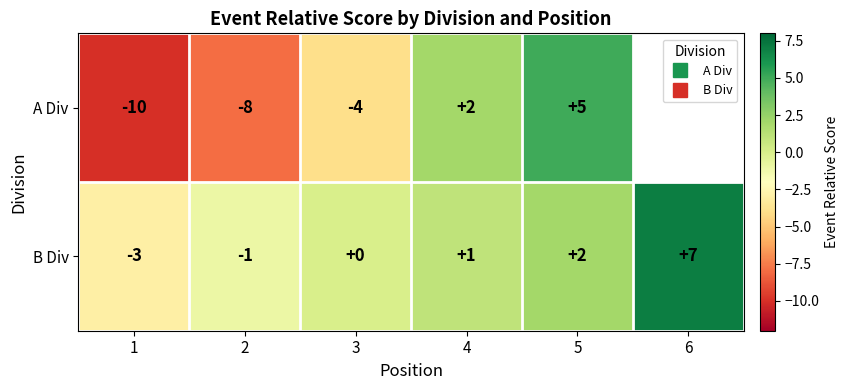

What is the approximate value of B Div at 2?

-1.0